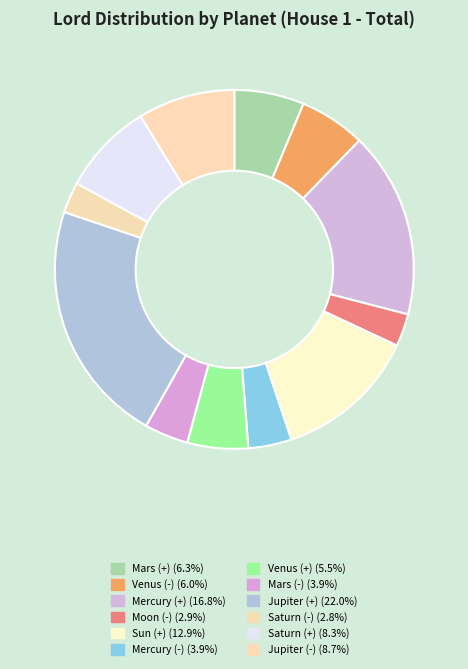

Which has a higher value, Saturn (-) or Saturn (+)?

Saturn (+)